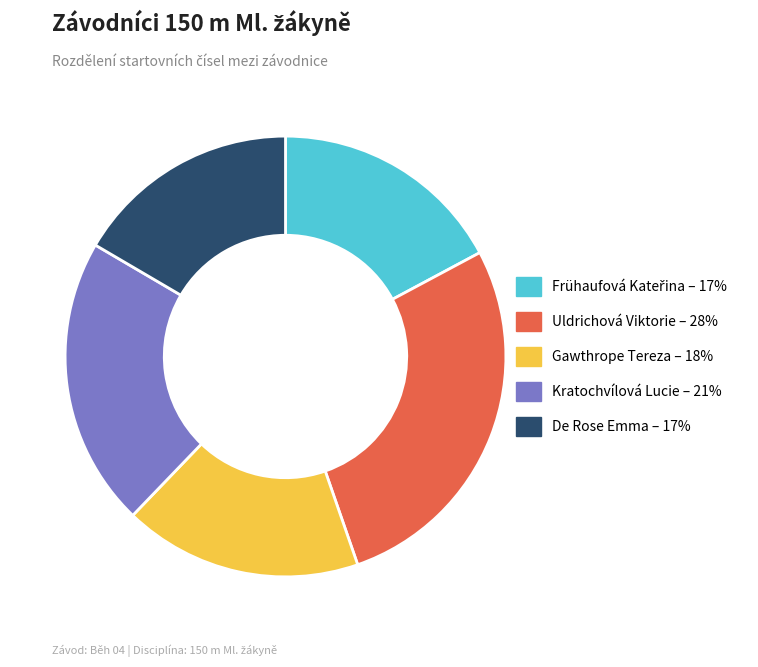

Is it true that Kratochvílová Lucie is 21% of the pie?

True